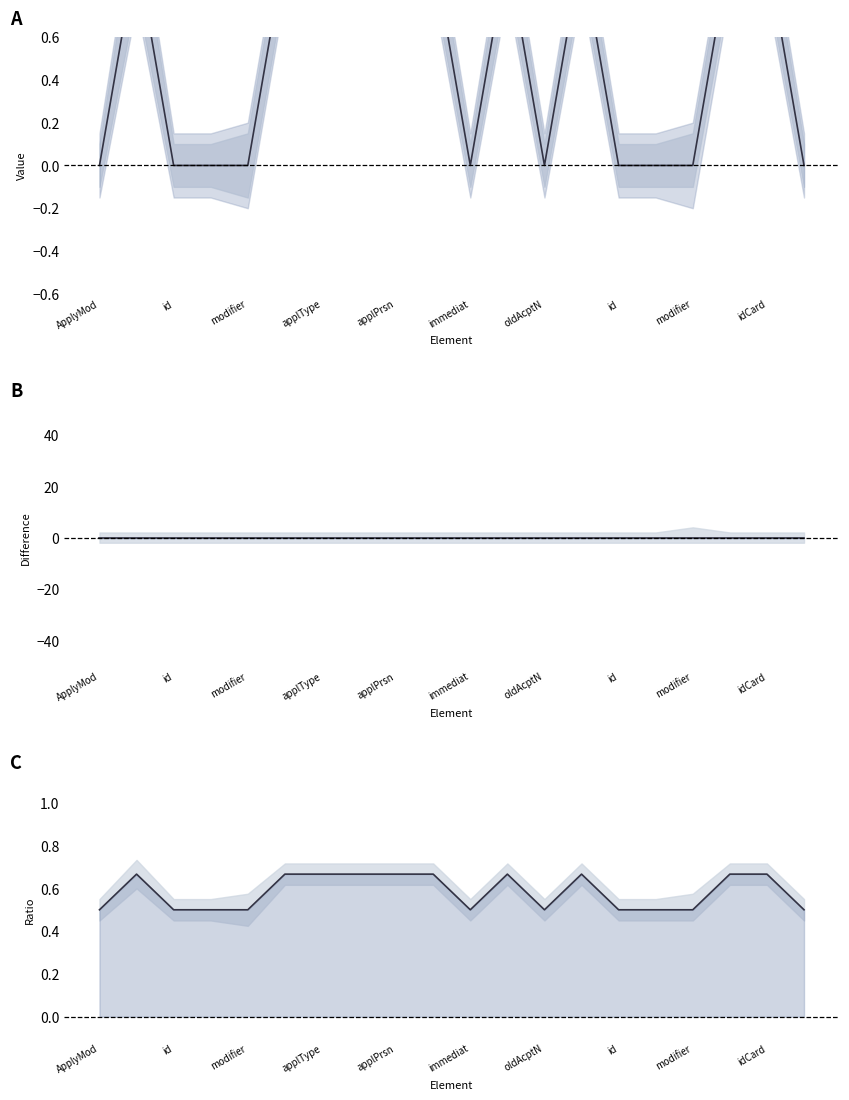

What is the label of the 4th point from the left?

applType